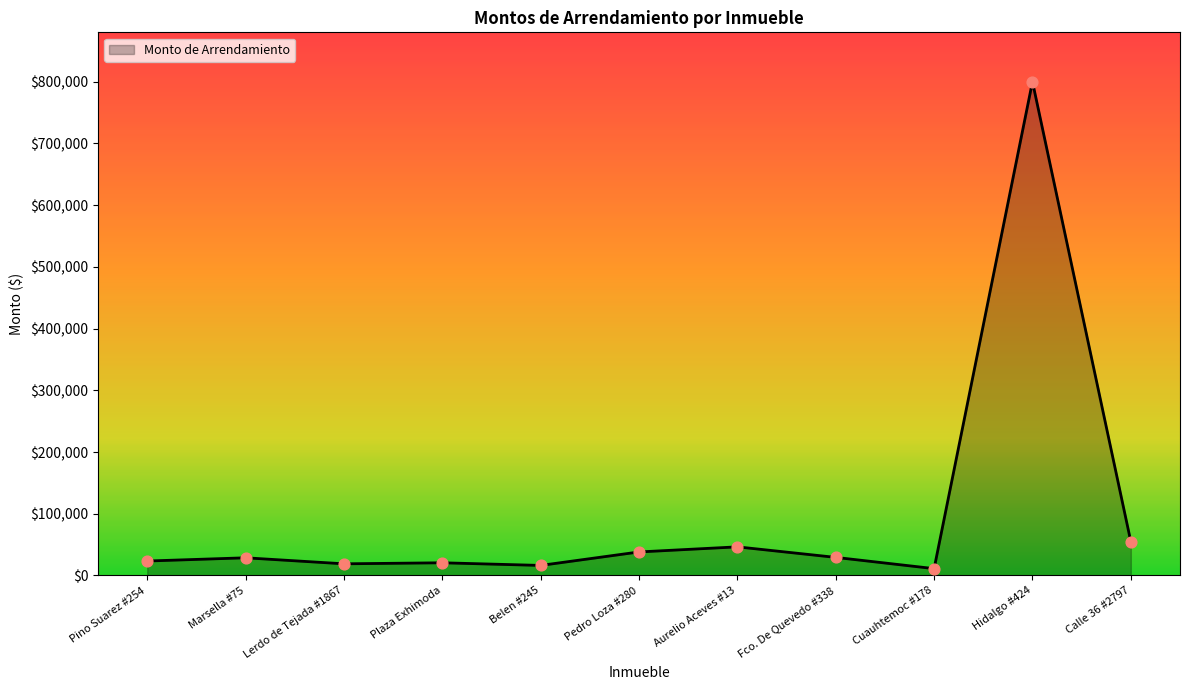

What is the change in value from Plaza Exhimoda to Cuauhtemoc #178?

-9470.2